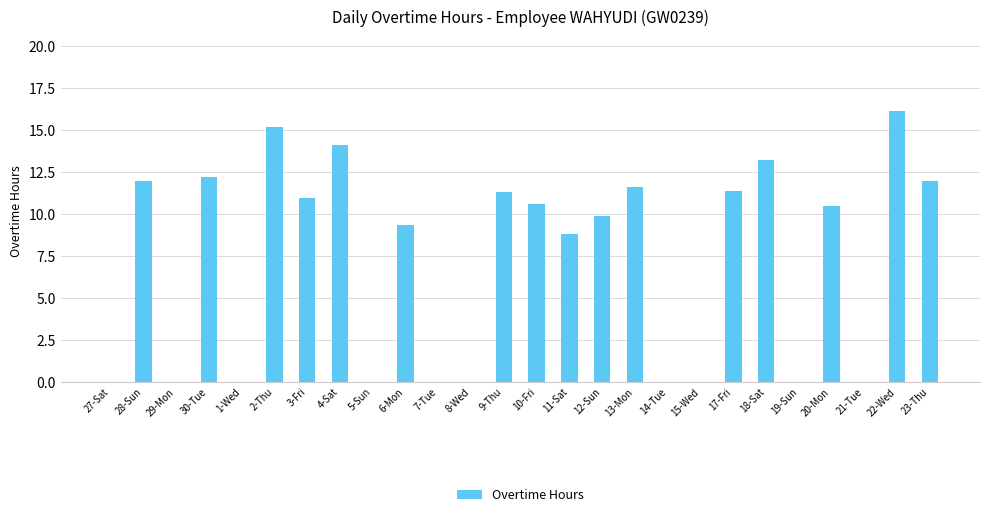

Between 23-Thu and 3-Fri, which is larger?

23-Thu